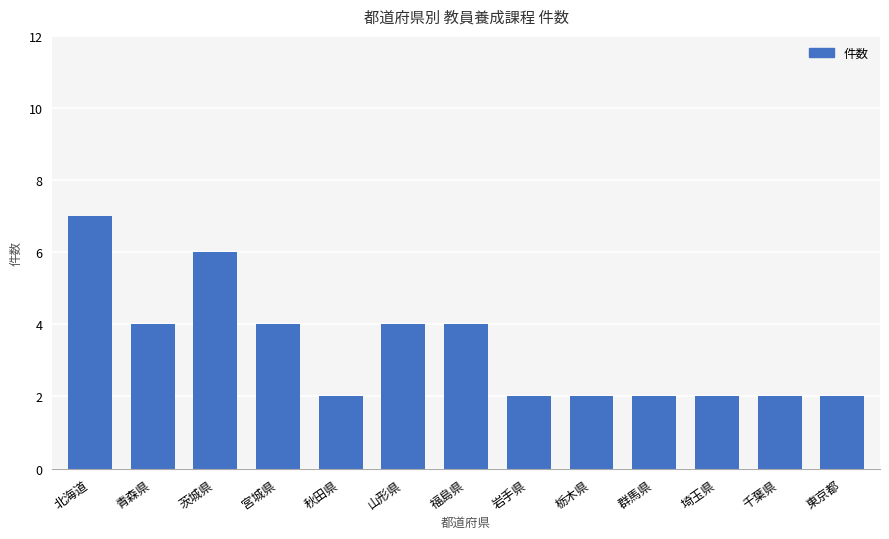

What is the sum of the values at 群馬県 and 栃木県?

4